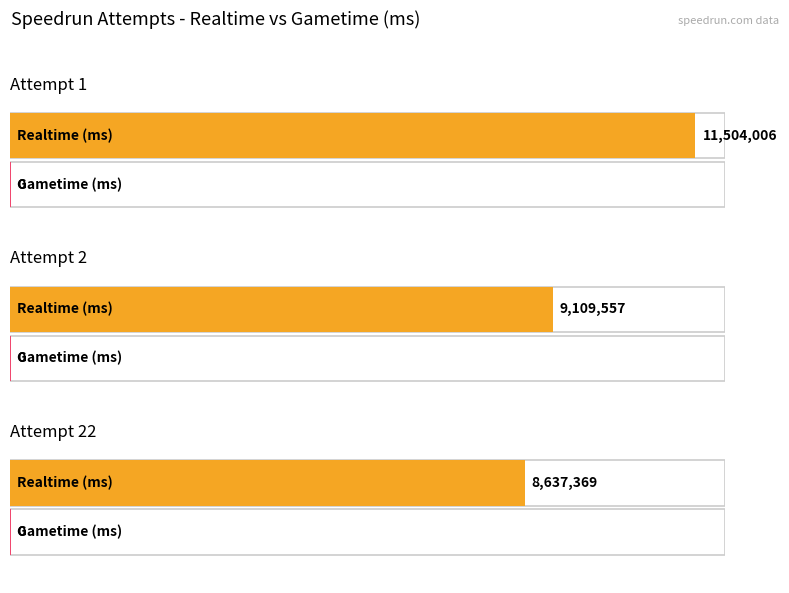

What is the highest value of the Realtime (ms) series?

11504006